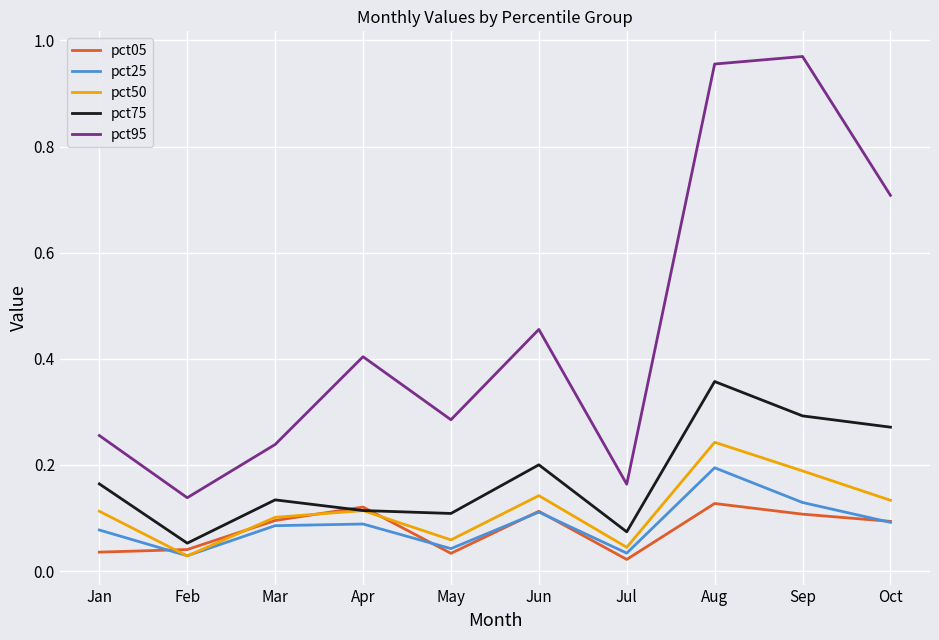

At how many categories does at least one series exceed 0?

10